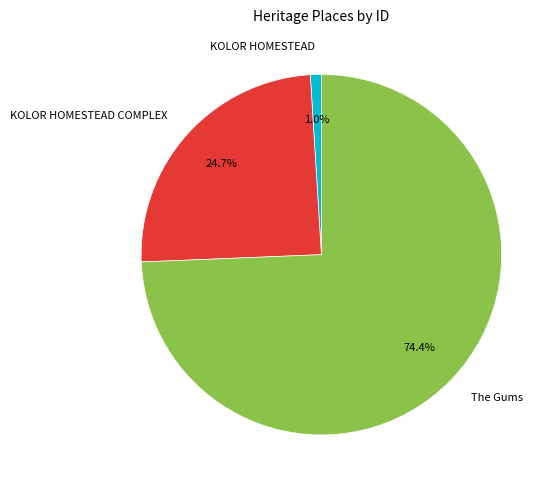

To the nearest percent, what percentage of the pie is KOLOR HOMESTEAD COMPLEX?

25%